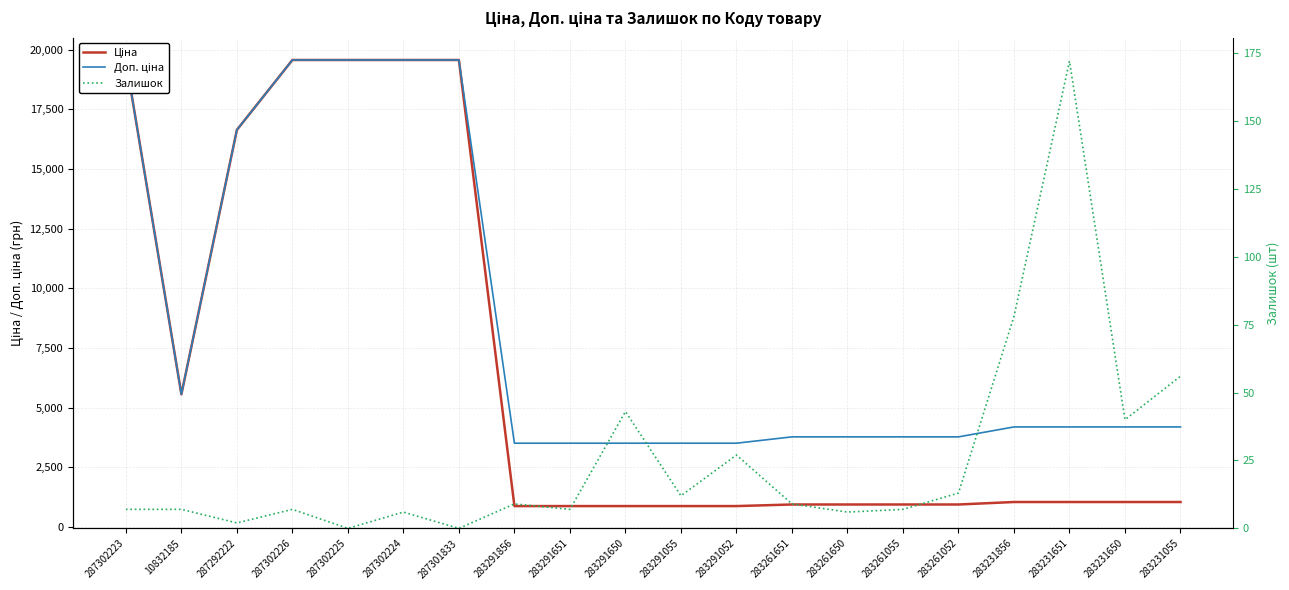

Which series has the largest range (max minus min)?

Ціна